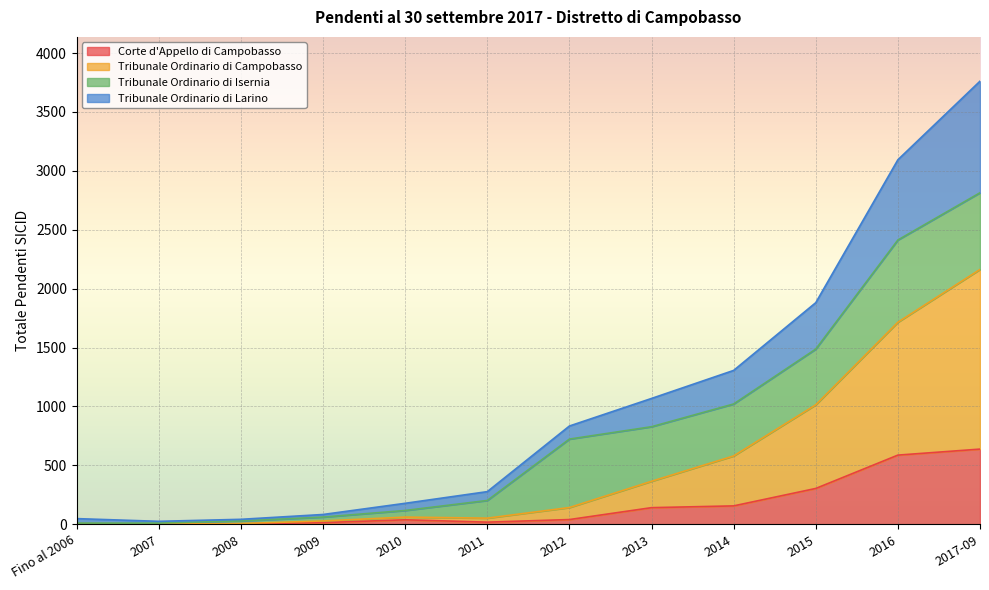

How many lines are shown in the chart?

4